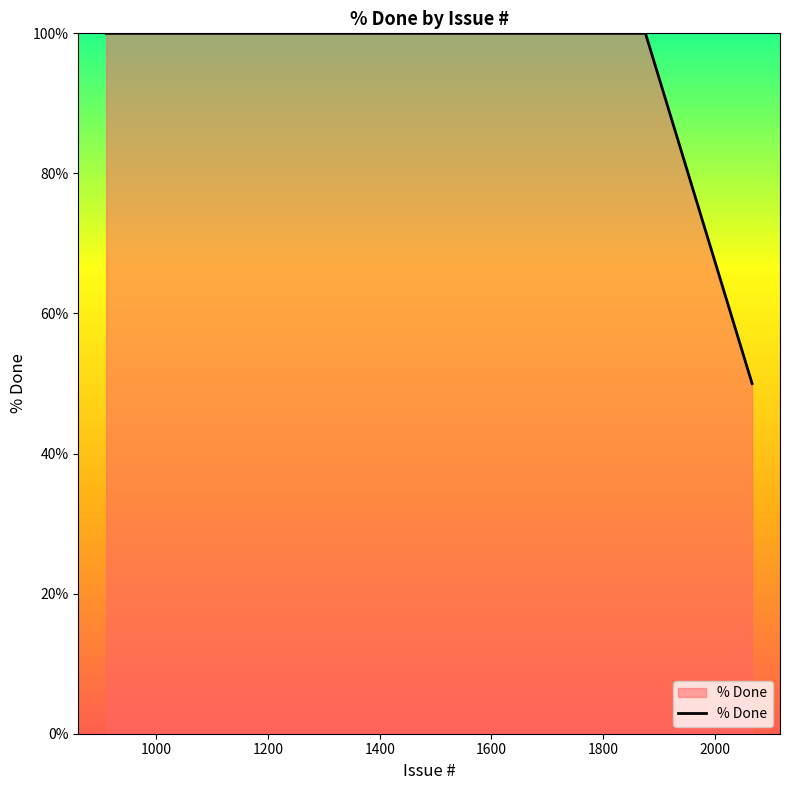

What is the minimum value shown in the chart?

50